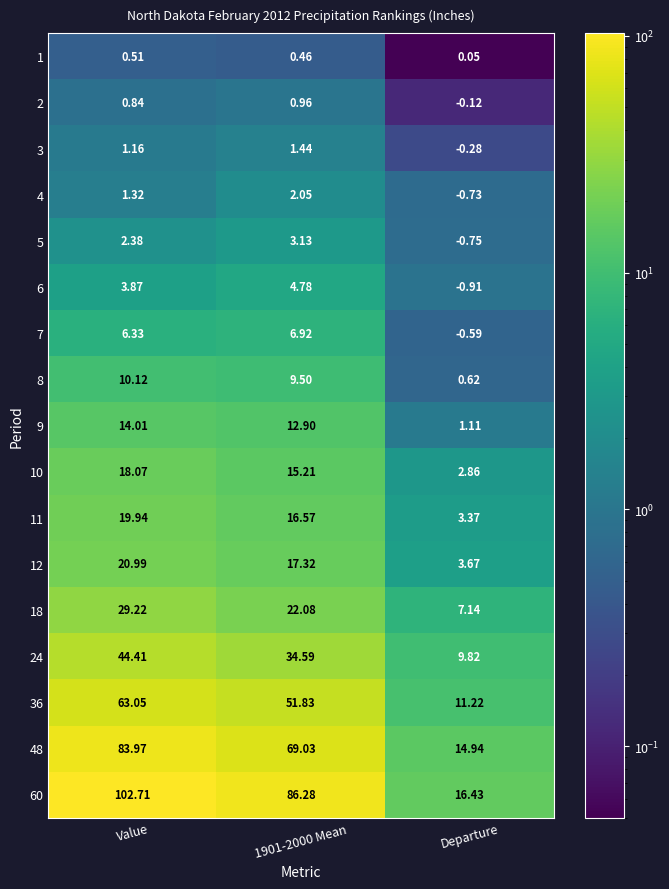

Which series has the largest range (max minus min)?

60